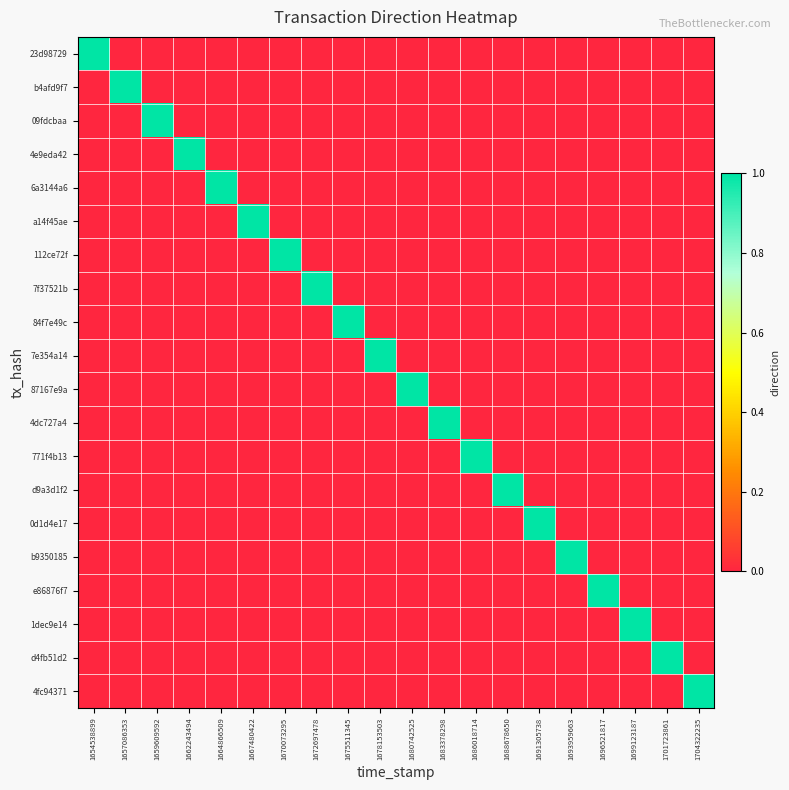

What is the spread (max minus min) of values at 1683378298?

1